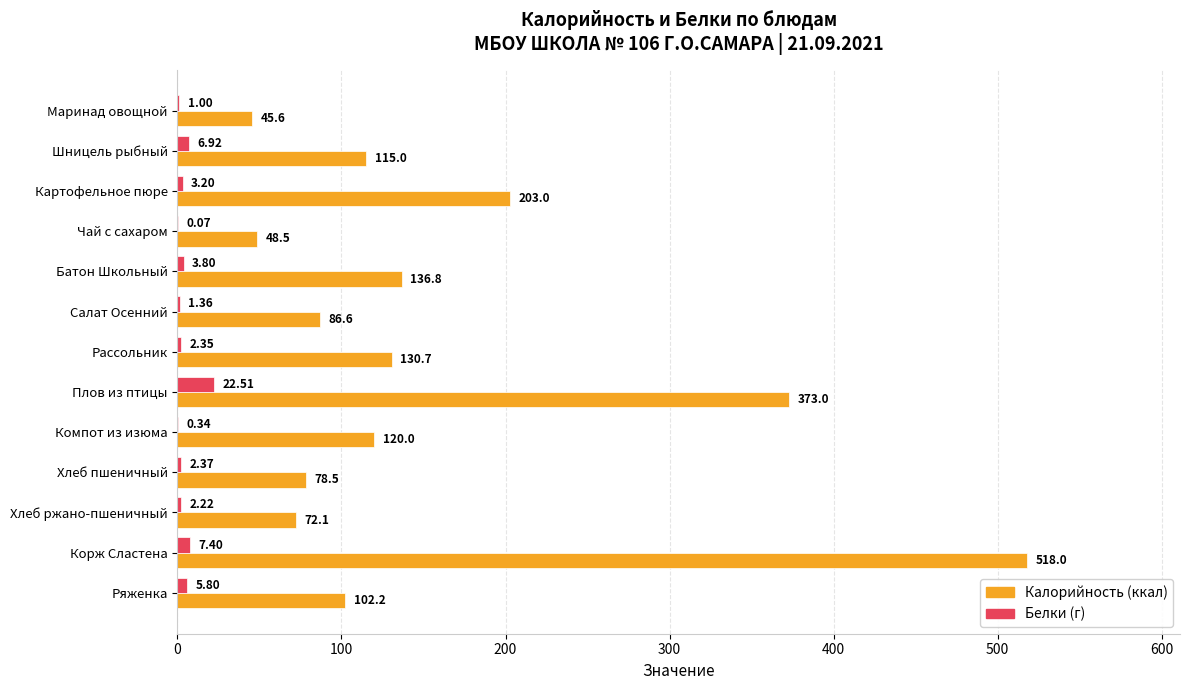

What is the total value across all series at Картофельное пюре?

206.2